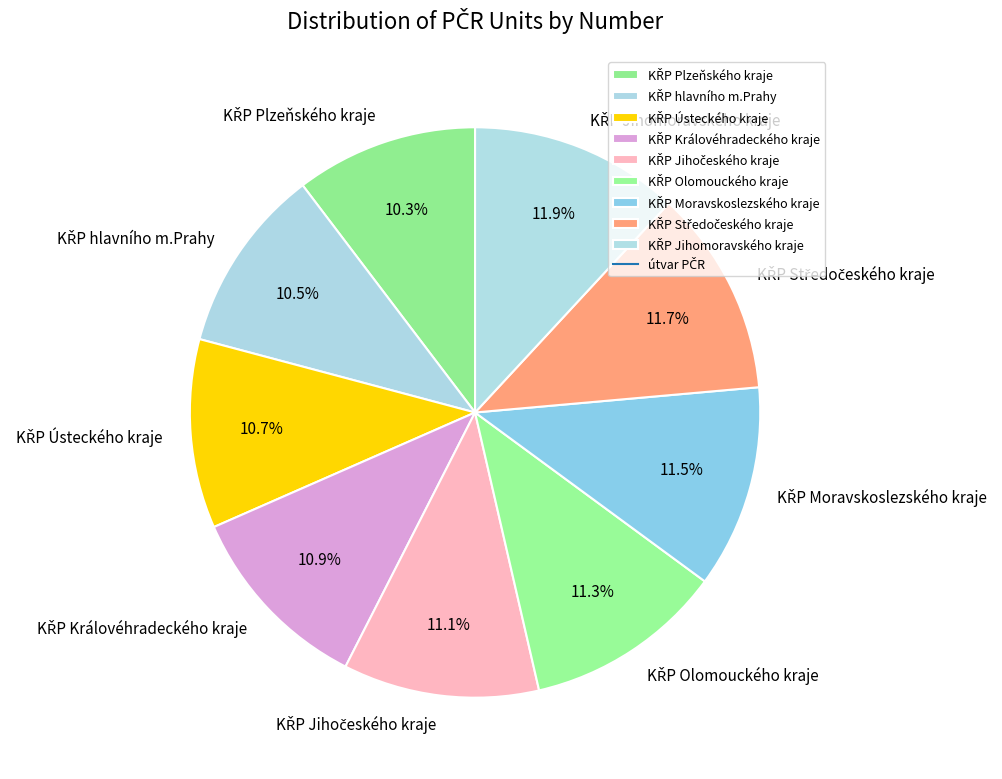

Does any single category account for the majority?

No